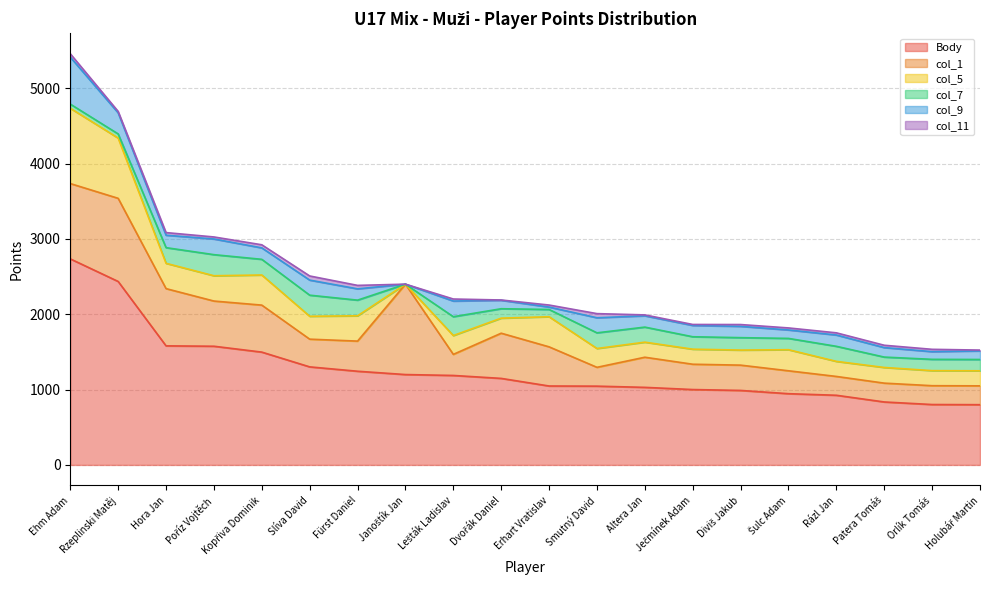

What is the approximate value of col_11 at Altera Jan, to the nearest 5?

10